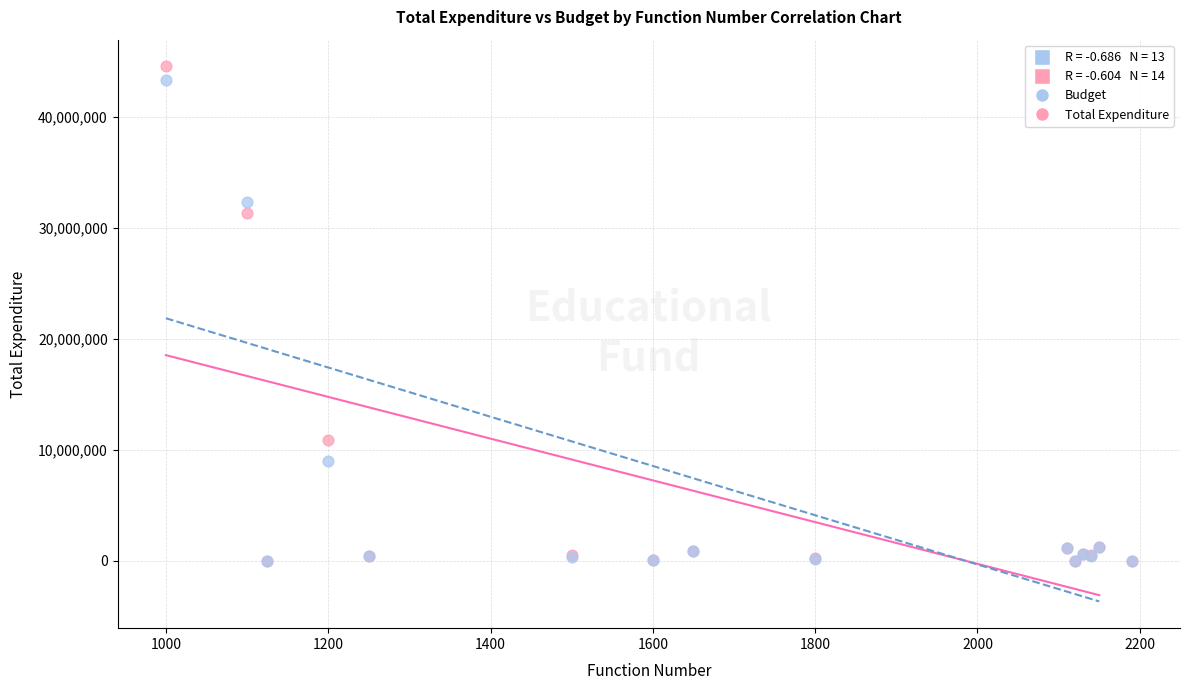

In the Total Expenditure series, what Y value is closest to 22280766?

31396959